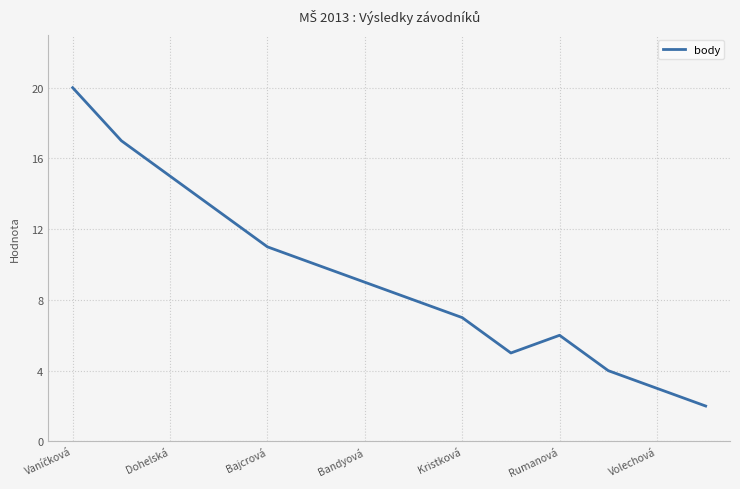

What is the greatest value displayed?

20